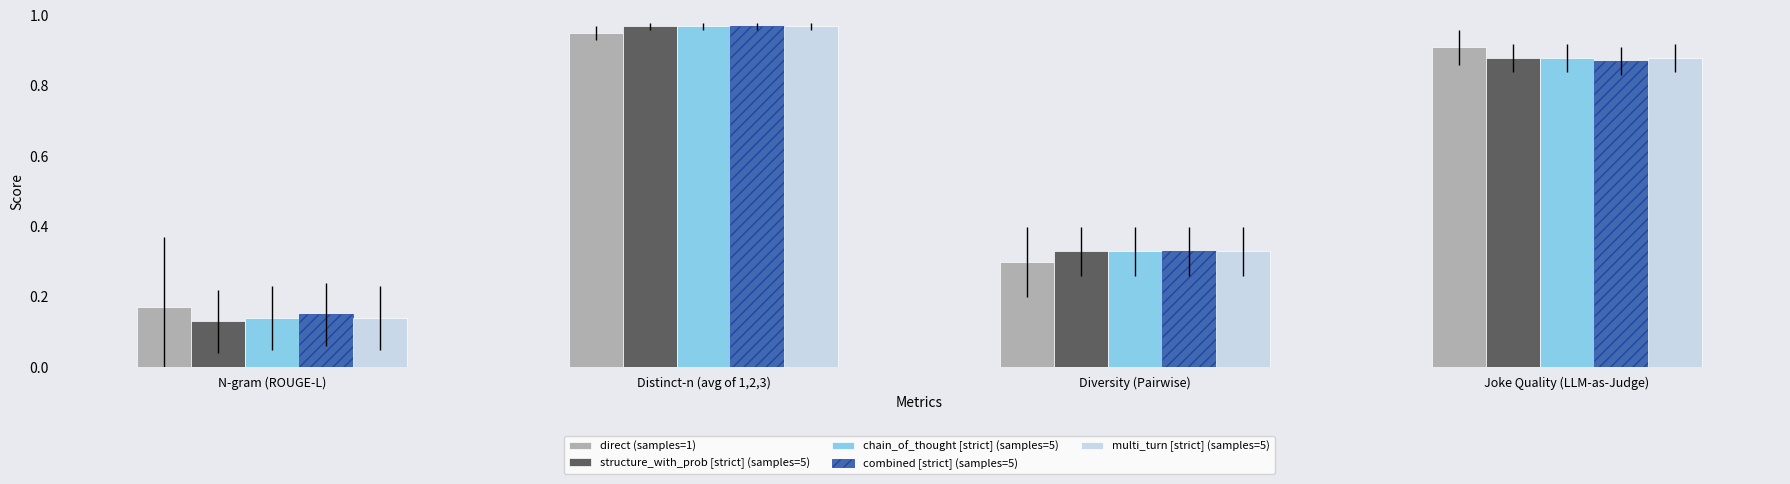

The direct (samples=1) series shows 0.3 at Diversity (Pairwise). True or false?

True